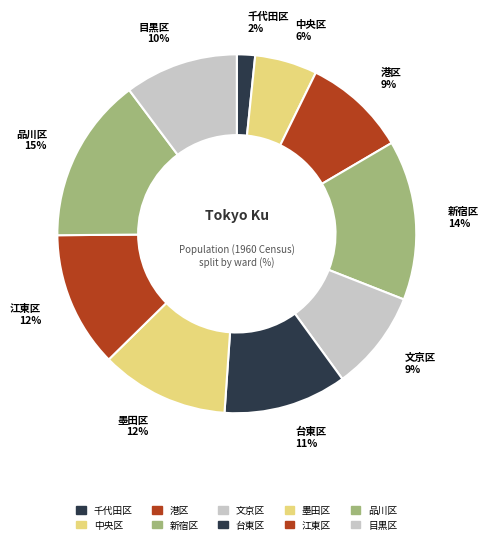

Combined, do 文京区 and 目黒区 account for over 50%?

No